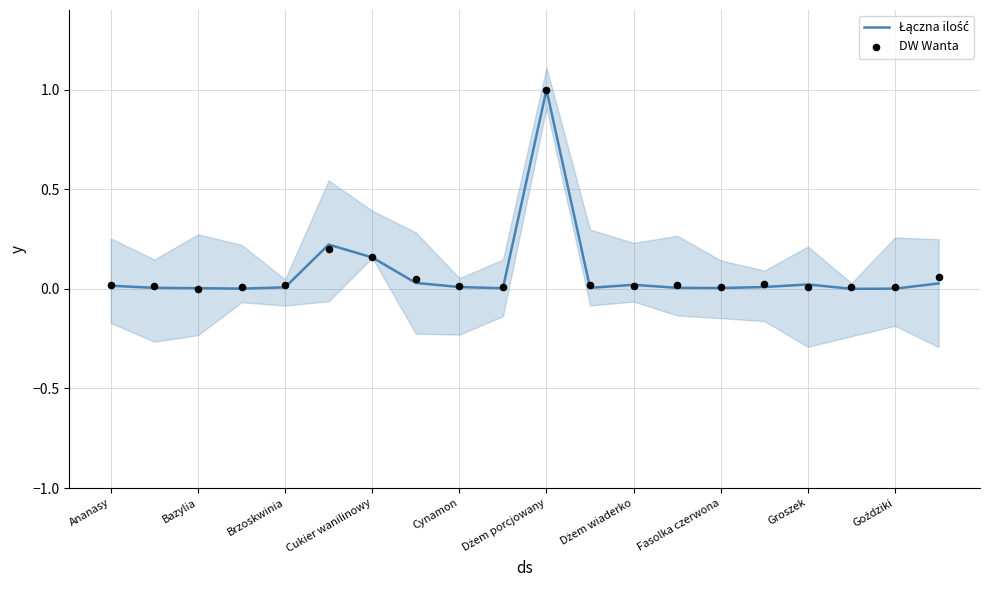

Which series contains the lowest Y value?

Łączna ilość